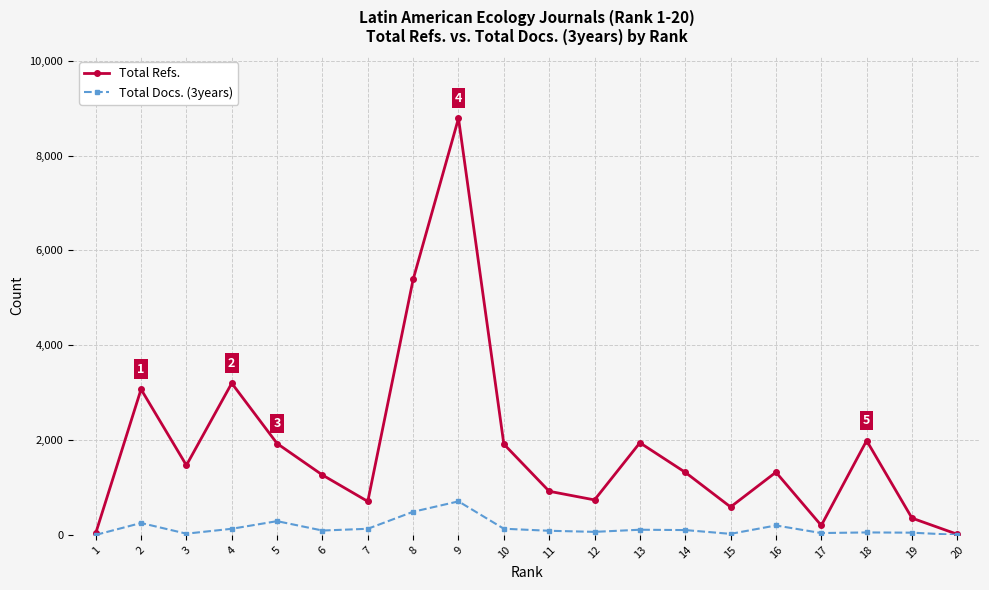

What is the average value of the Total Docs. (3years) series?

148